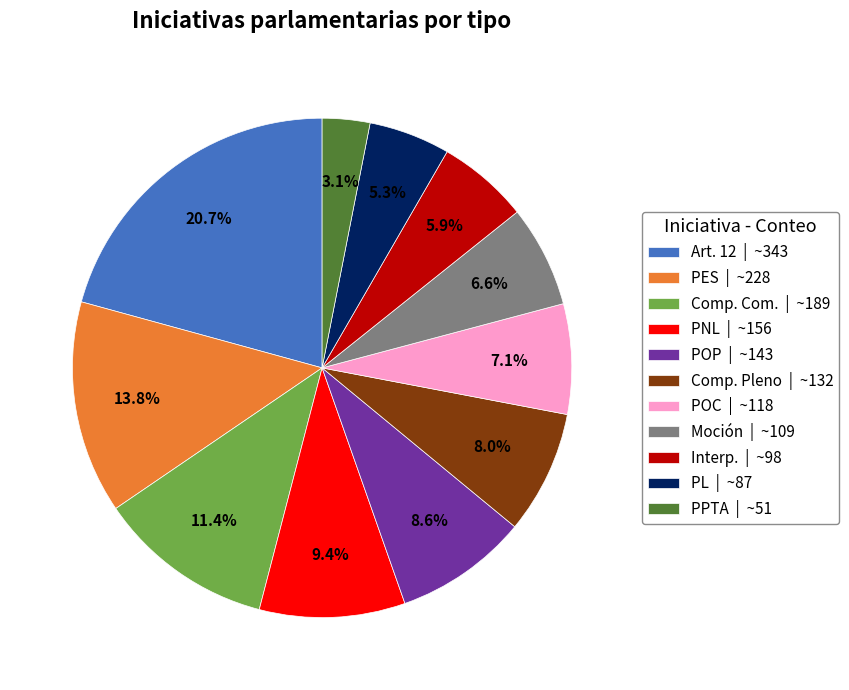

True or false: PL accounts for 5% of the total.

True